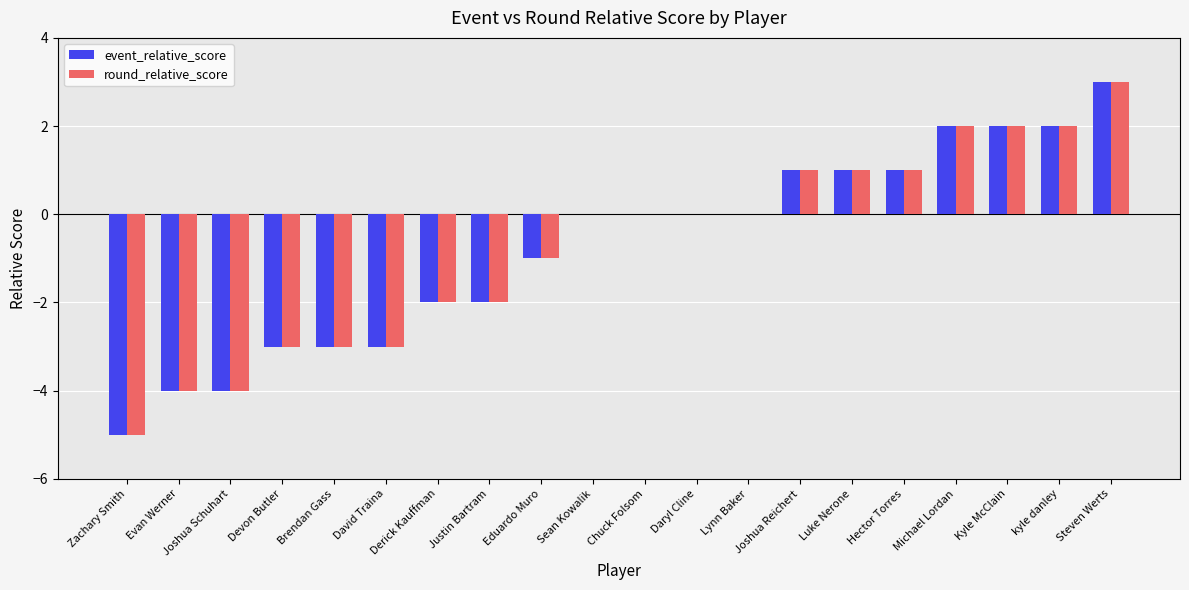

At which category is the sum across all series the highest?

Steven Werts